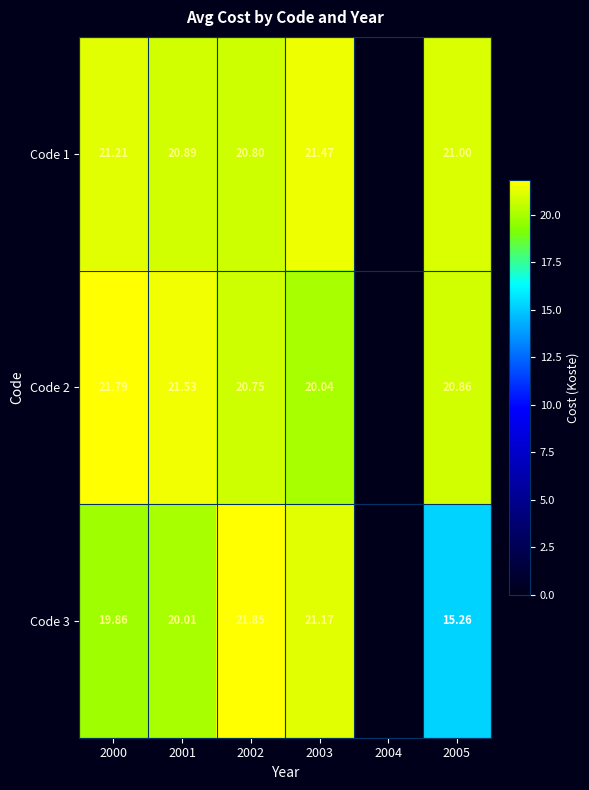

Which label corresponds to the largest value in the chart?

2002